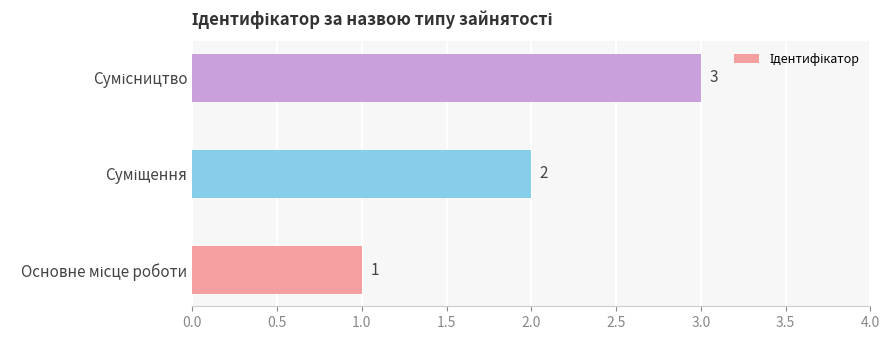

What is the sum of all values?

6